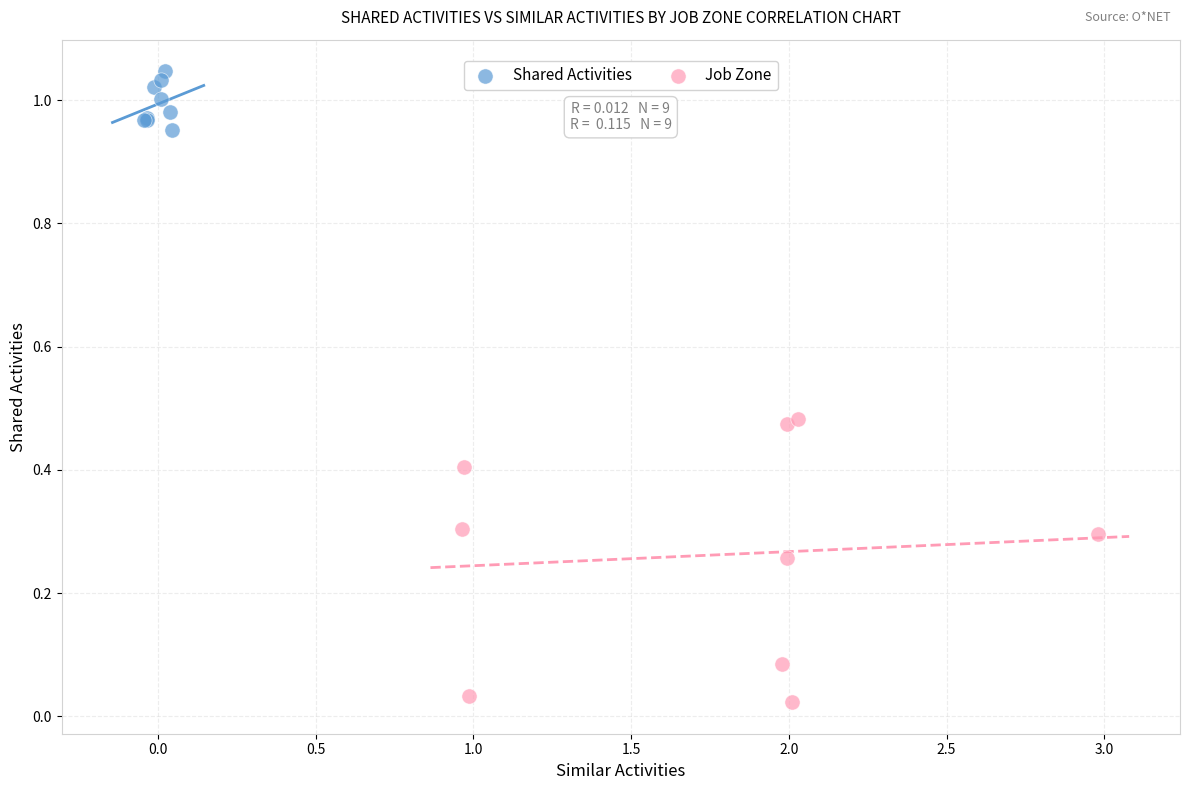

What are all the series names shown in the legend?

Shared Activities, Job Zone